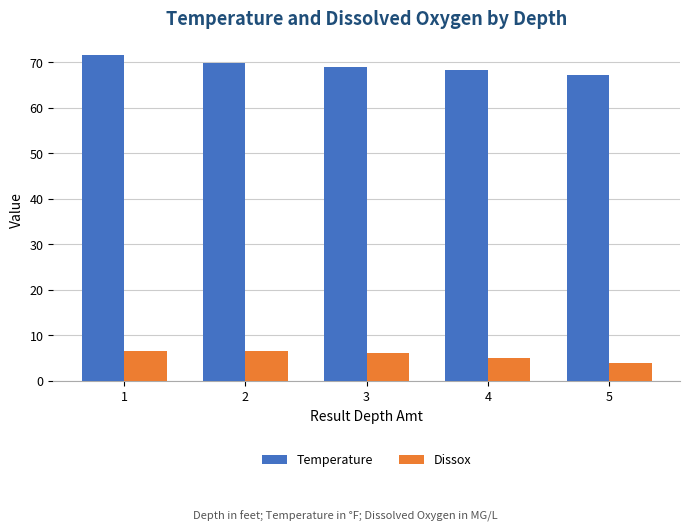

What are all the series names shown in the legend?

Temperature, Dissox